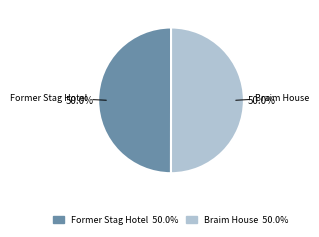

How many slices are in this pie chart?

2